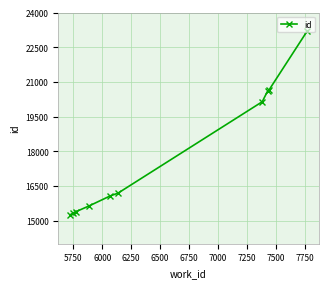

What is the sum of all values?

178436